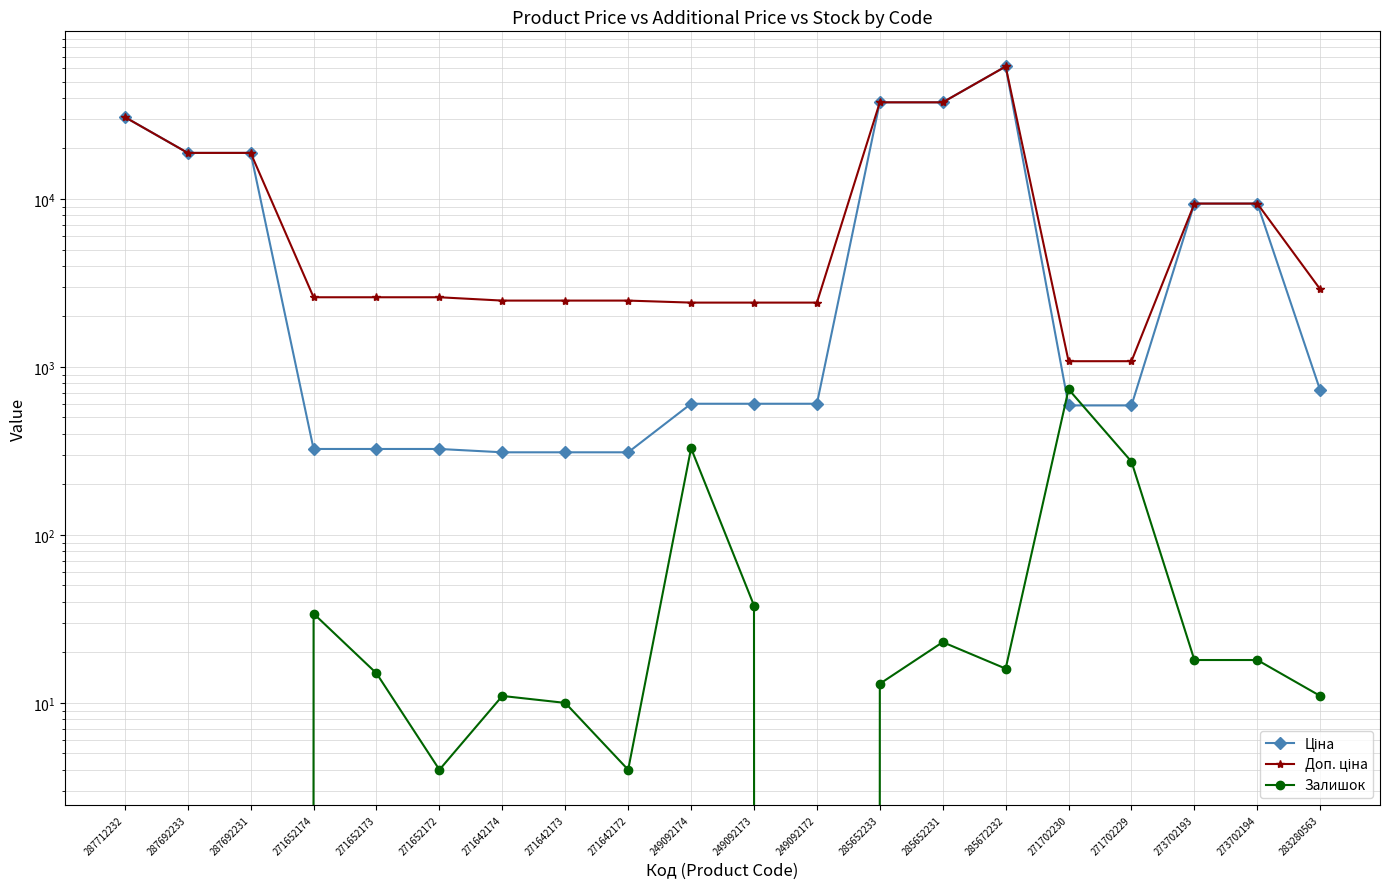

True or false: Залишок has a value of 0.0 at 287712232.

True